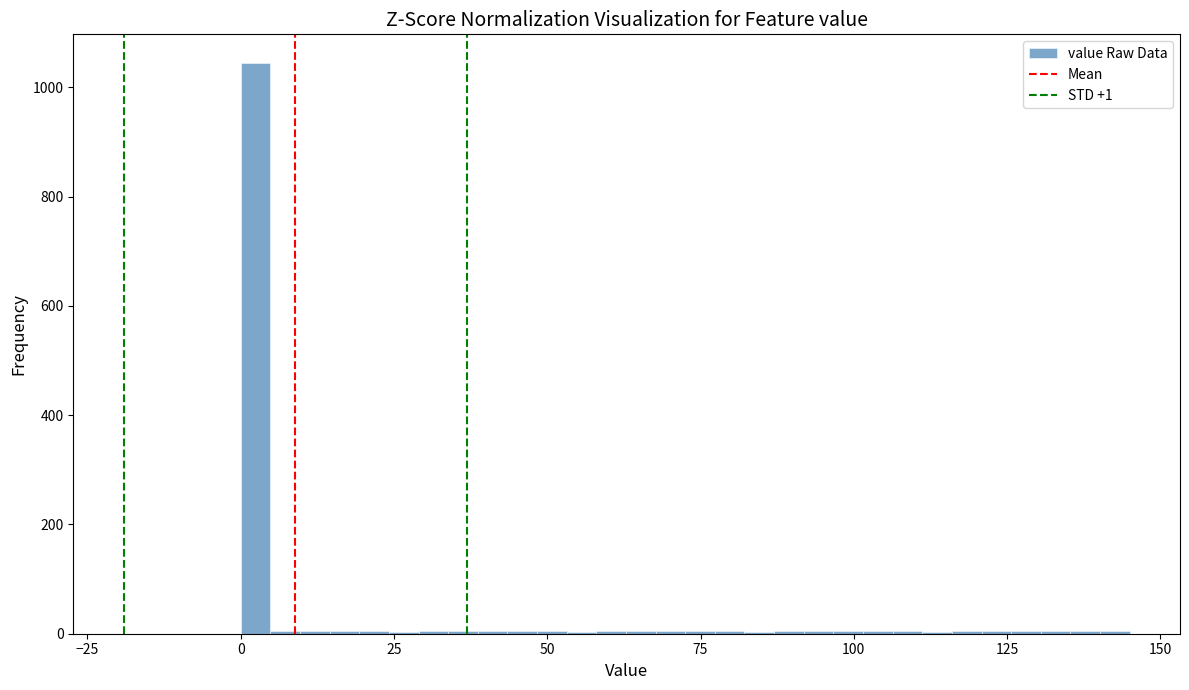

Around what value on the x-axis is the tallest bar? Give the approximate position of its centre, as read against the axis.

0